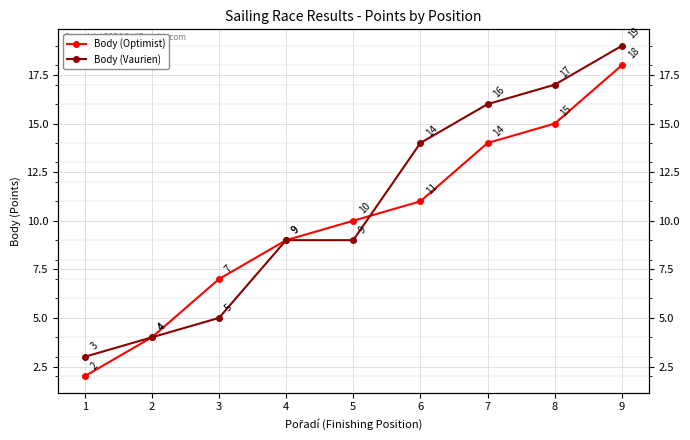

At 4, list the series in order from smallest to largest.

Body (Optimist), Body (Vaurien)